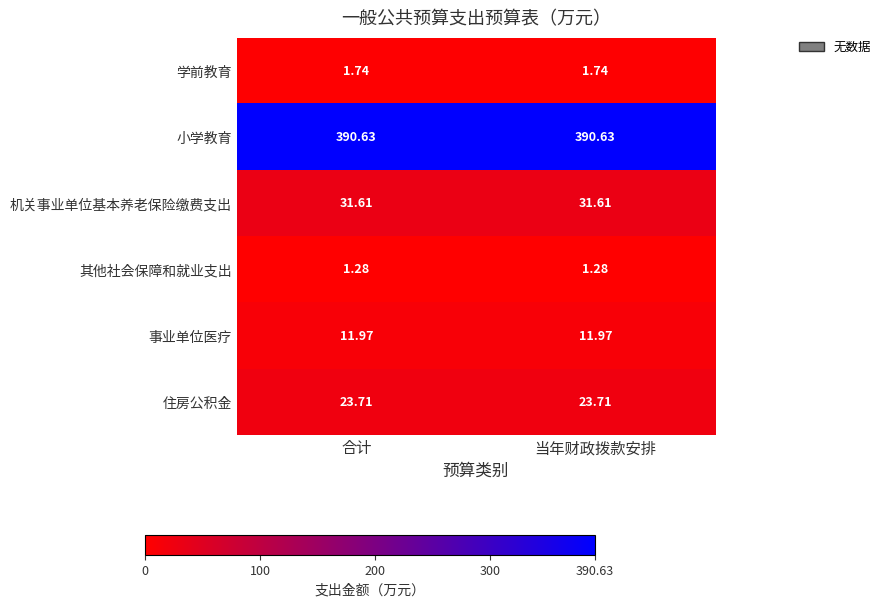

Is the value of 学前教育 at 合计 greater than the value of 事业单位医疗 at 合计?

No